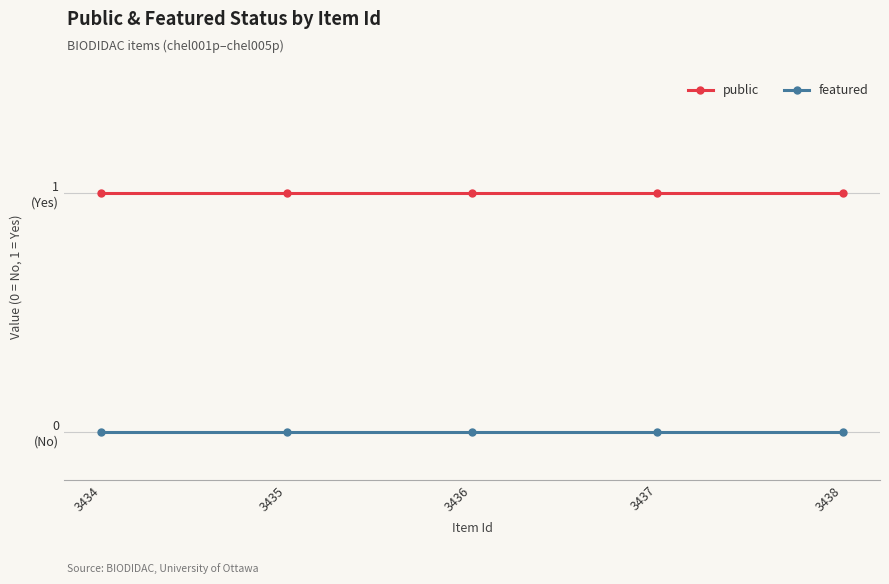

What is the sum of the public values at 3437 and 3438?

2